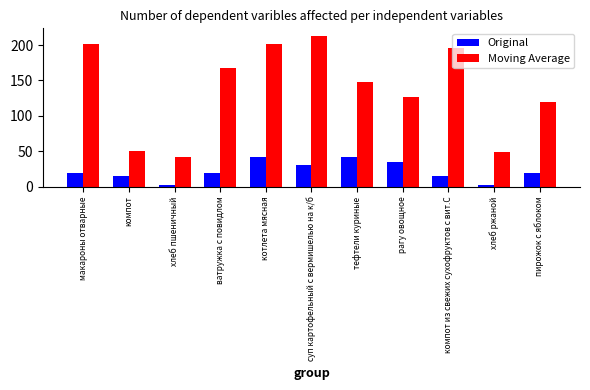

Which series has the largest total across all categories?

Moving Average